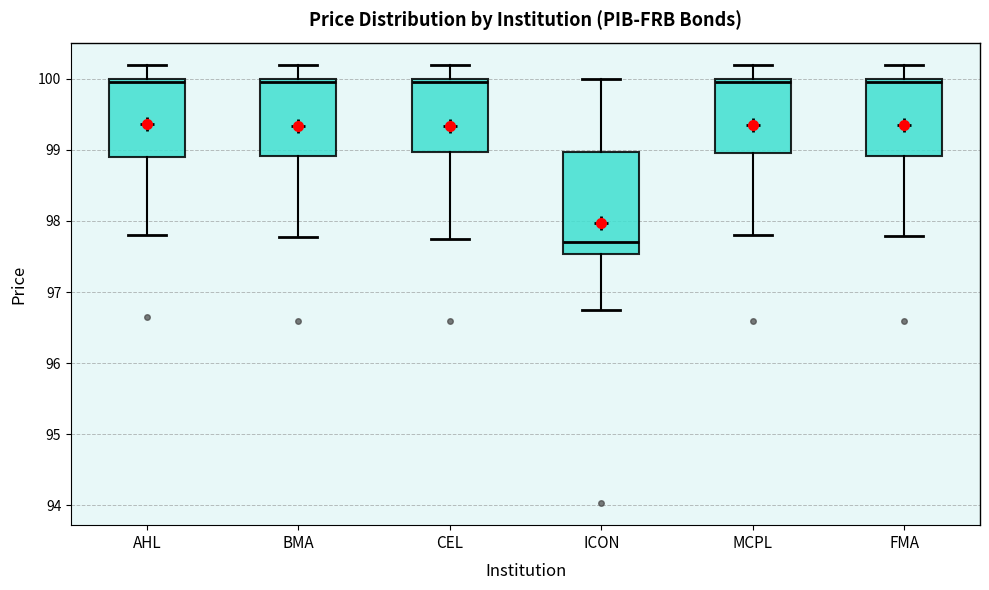

Reading left to right, transcribe this box plot: for each box, give where its median line is, the range the box spans, and where its two whiskers end, as read against the y-axis. The values are not printed on the chart, so give them approximately, as read against the axis.

AHL: median 100.0 (just below the box's upper edge), box 98.9 to 100.0, whiskers 97.8 to 100.2
BMA: median 100.0 (just below the box's upper edge), box 98.9 to 100.0, whiskers 97.8 to 100.2
CEL: median 100.0 (just below the box's upper edge), box 99.0 to 100.0, whiskers 97.8 to 100.2
ICON: median 97.7, box 97.5 to 99.0, whiskers 96.8 to 100.0
MCPL: median 100.0 (just below the box's upper edge), box 99.0 to 100.0, whiskers 97.8 to 100.2
FMA: median 100.0 (just below the box's upper edge), box 98.9 to 100.0, whiskers 97.8 to 100.2